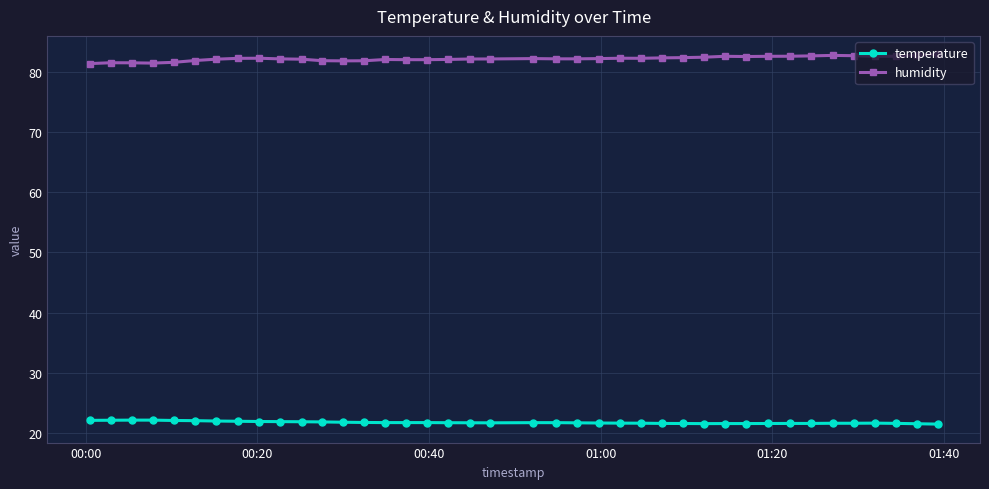

At how many categories does at least one series exceed 54?

40